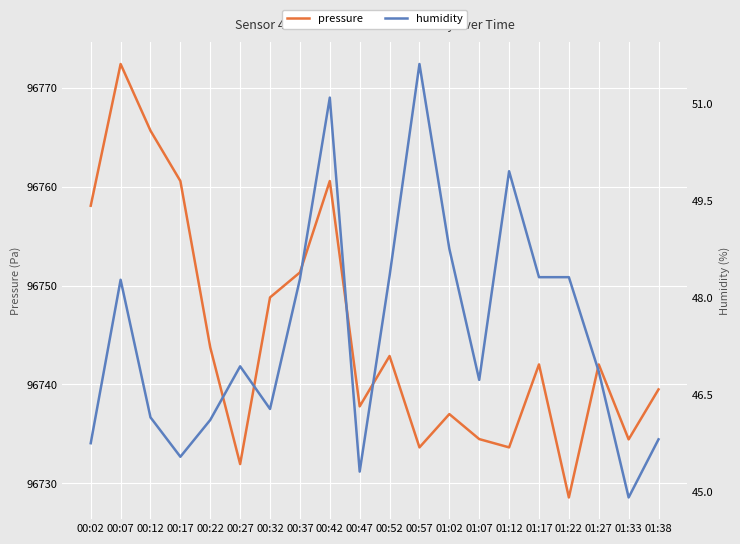

At how many categories does at least one series exceed 8168?

20